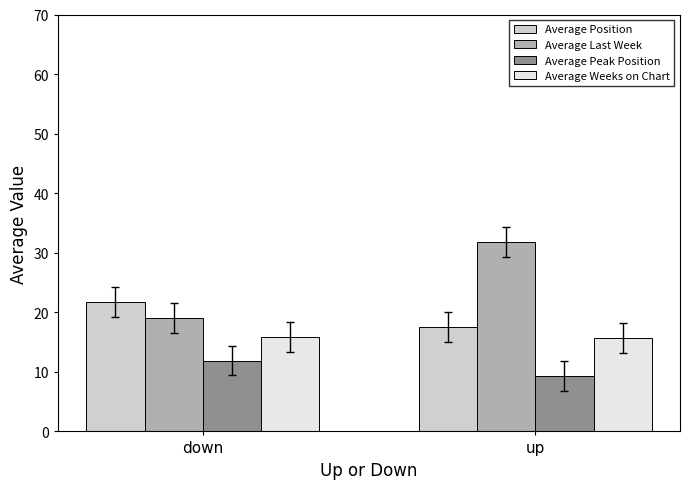

Which series has the largest total across all categories?

Average Last Week